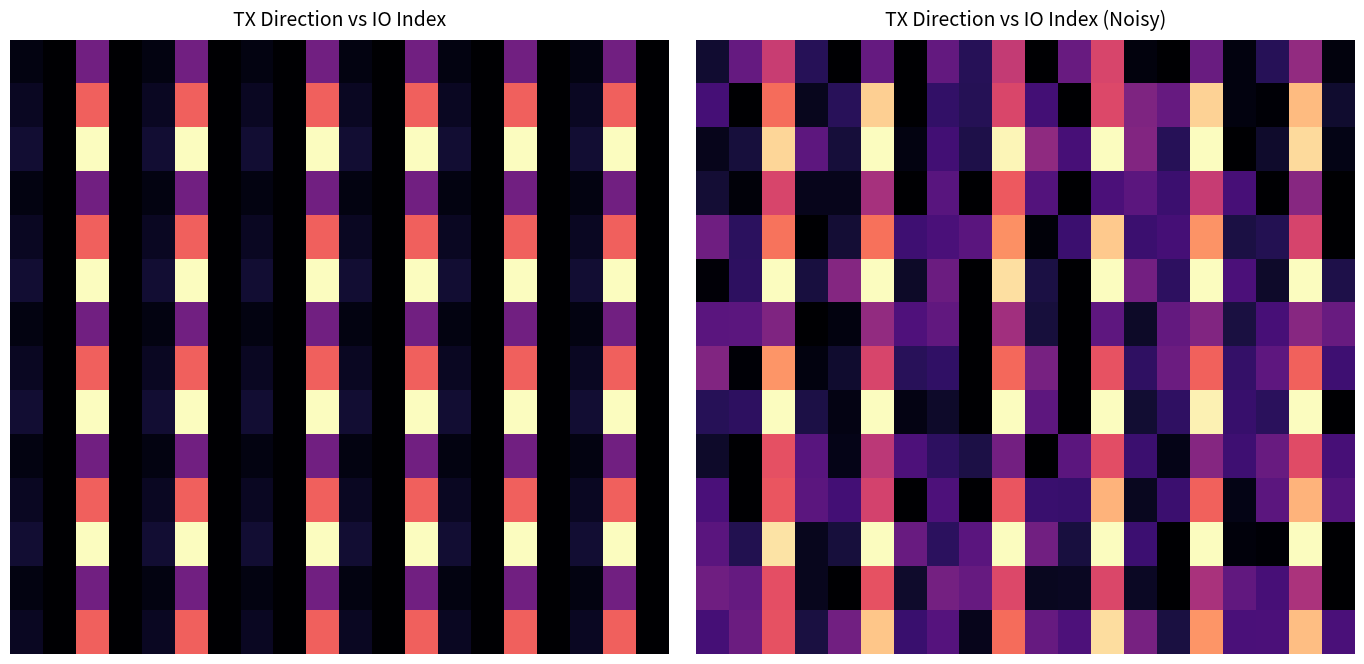

Count the number of data series in this chart.

14